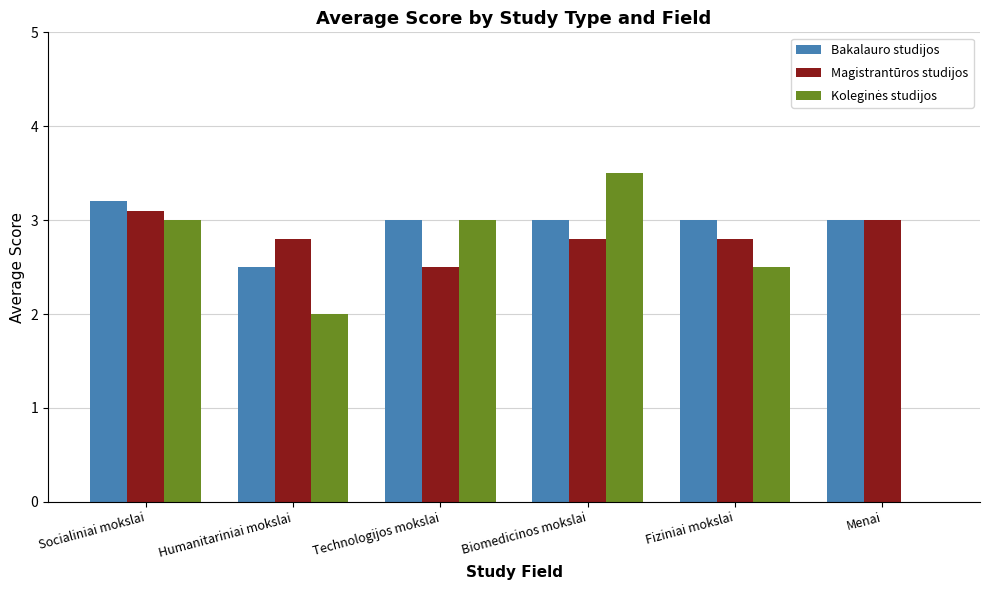

The value of Magistrantūros studijos at Menai is 3.0. True or false?

True